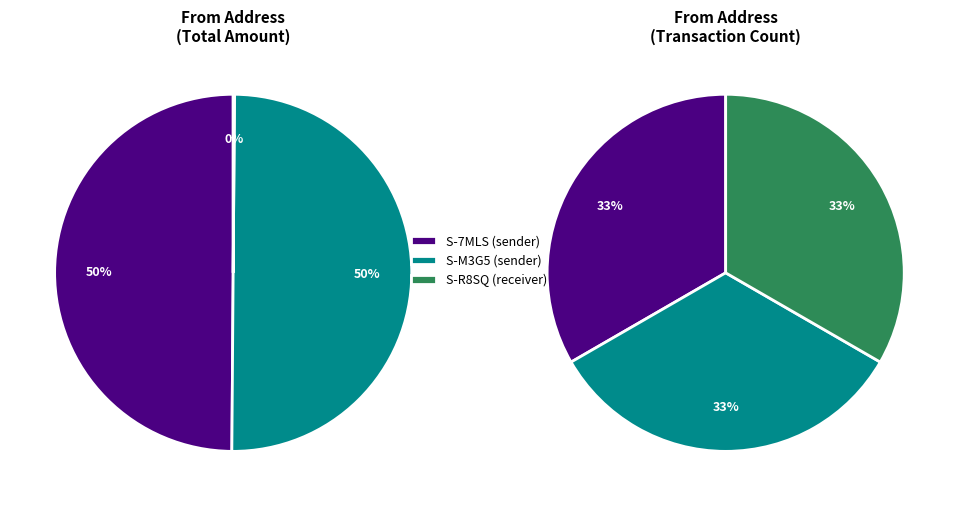

Between S-7MLS-HWU8-236P-552X2 and 3, which is larger?

3